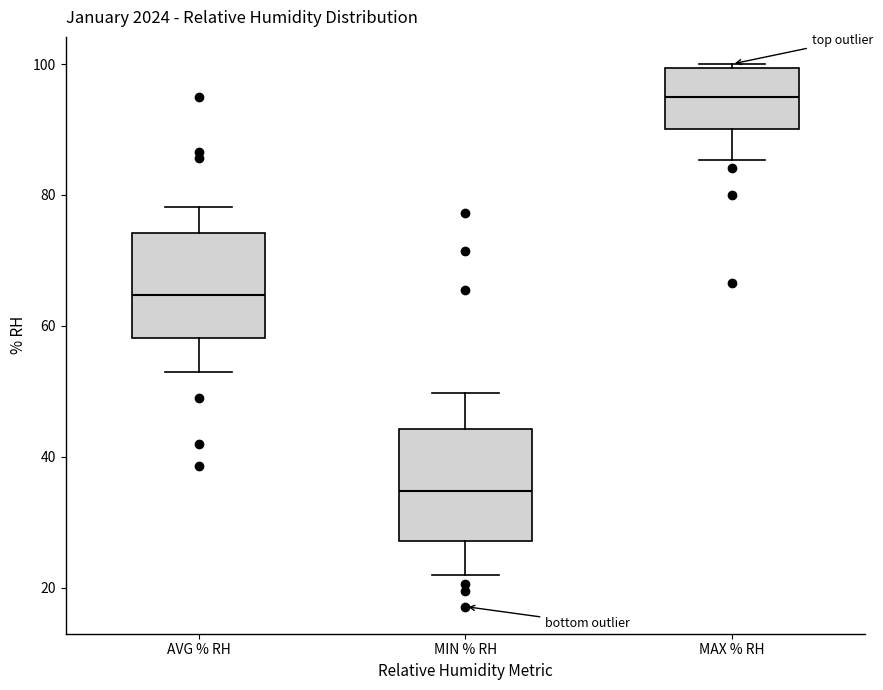

Reading left to right, transcribe this box plot: for each box, give where its median line is, the range the box spans, and where its two whiskers end, as read against the y-axis. The values are not printed on the chart, so give them approximately, as read against the axis.

AVG % RH: median 64, box 58 to 74, whiskers 52 to 78
MIN % RH: median 34, box 28 to 44, whiskers 22 to 50
MAX % RH: median 96, box 90 to 100, whiskers 86 to 100